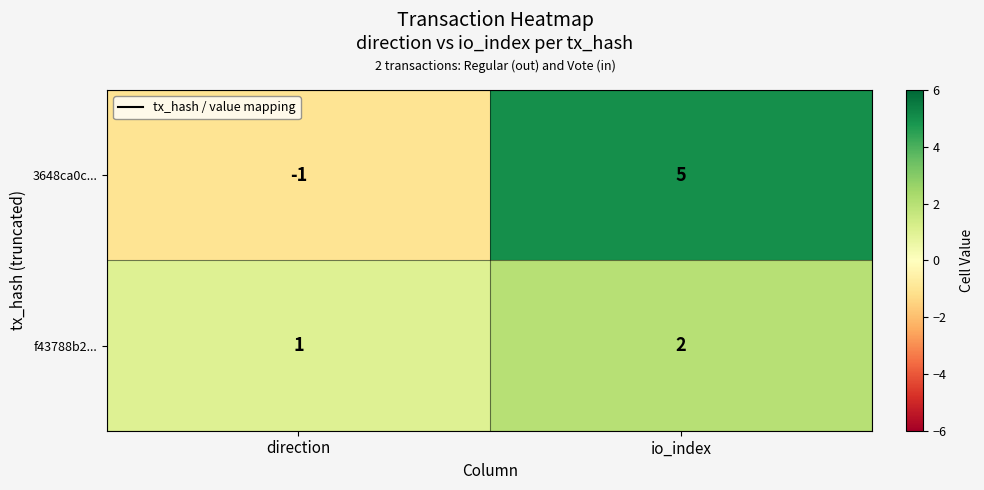

What is the sum of all 3648ca0c... values?

4